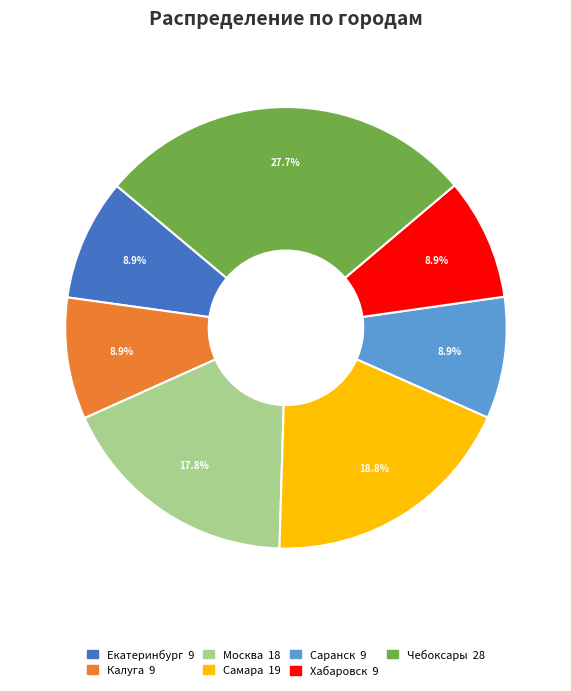

Approximately how many times larger is the value at Чебоксары compared to Москва?

1.6